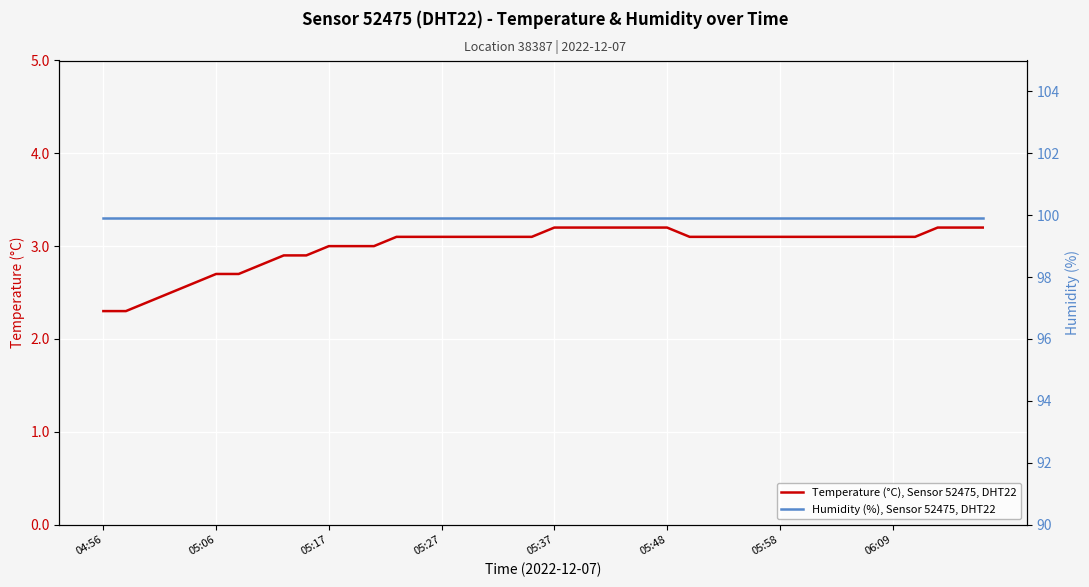

True or false: Temperature (°C), Sensor 52475, DHT22 has a value of 3.1 at 06:09.

True